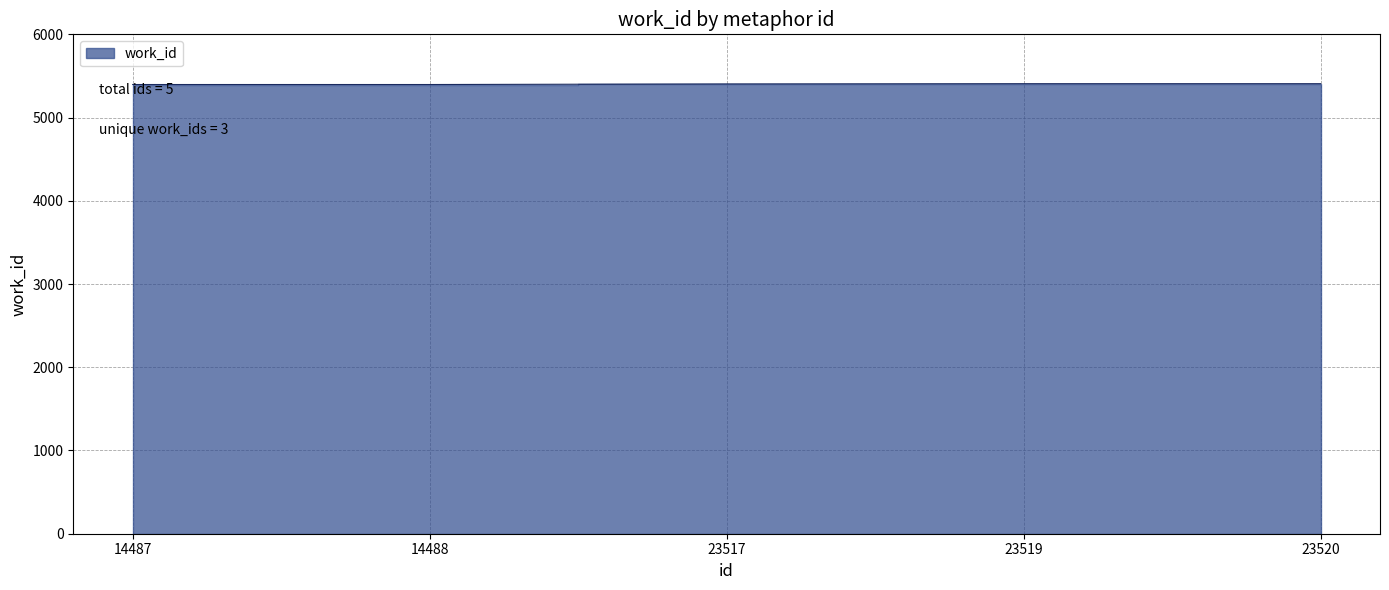

Does the chart display data point markers on the line(s)?

No